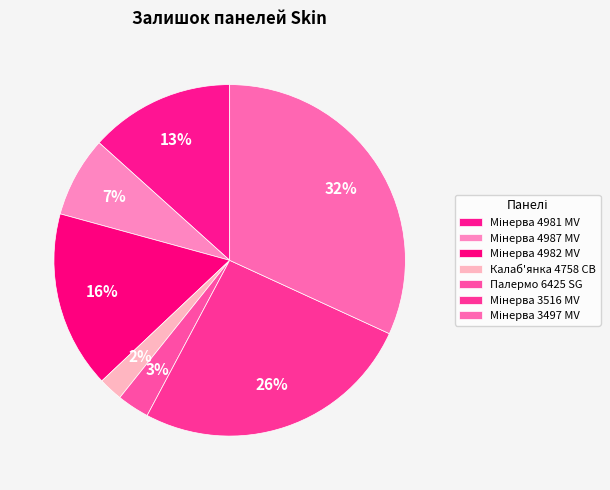

What portion of the pie excludes Калаб'янка 4758 CB?

97.8%